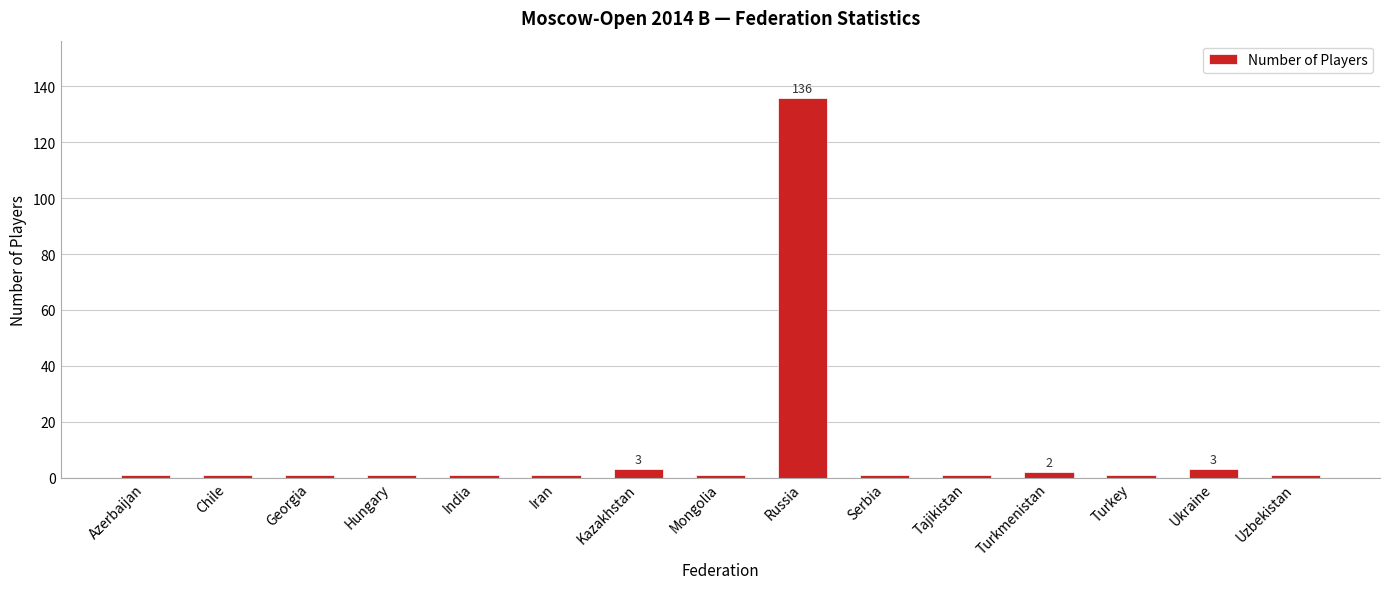

What is the label of the 11th bar from the left?

Tajikistan